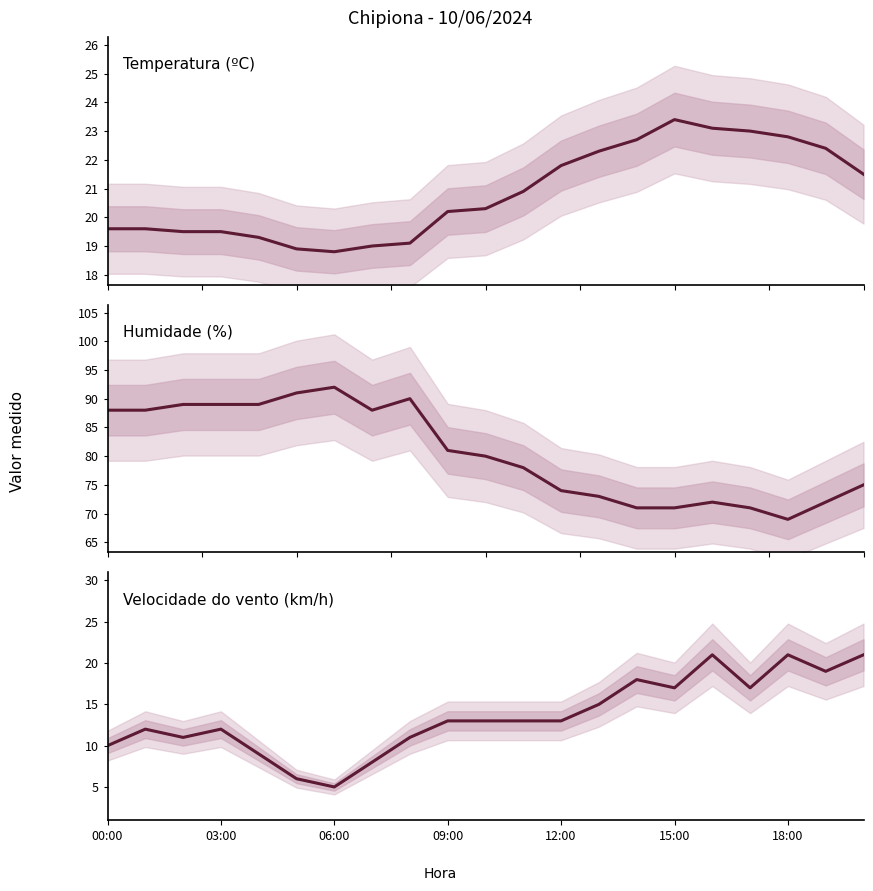

At which category does Velocidade do vento (km/h) reach its first local valley?

06:00